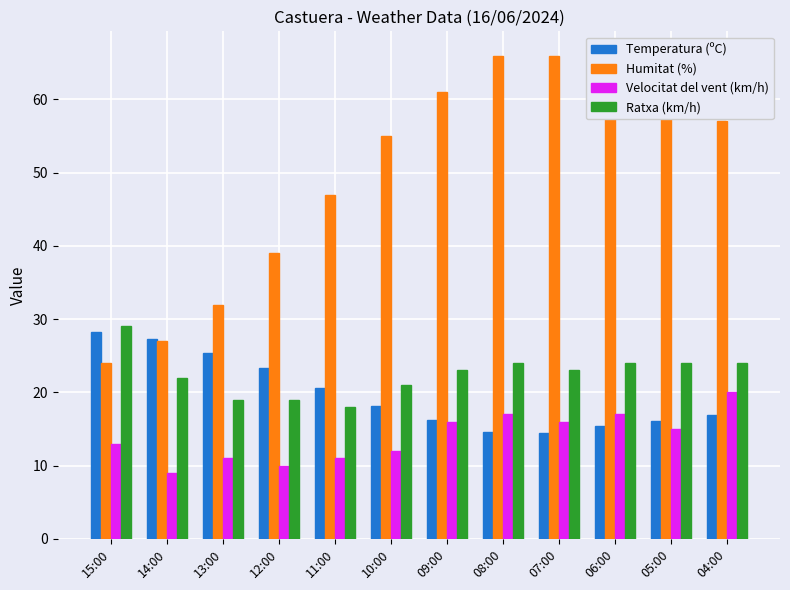

What are all the series names shown in the legend?

Temperatura (ºC), Humitat (%), Velocitat del vent (km/h), Ratxa (km/h)